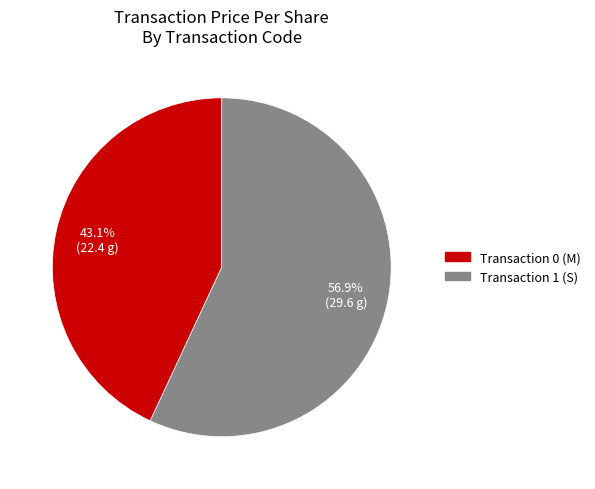

Does any single category account for the majority?

Yes